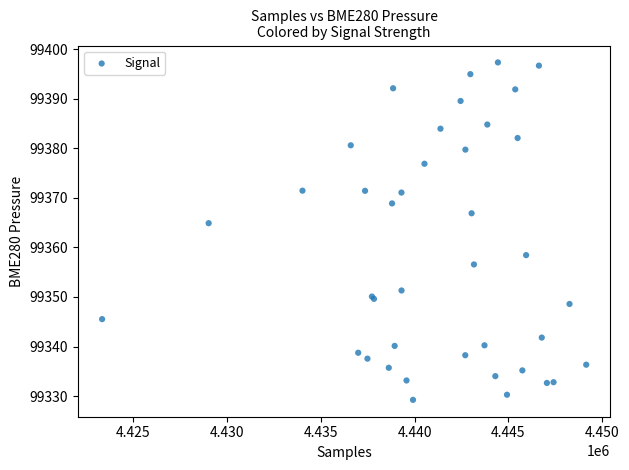

What Y value in the scatter plot is closest to 99363?

99364.9